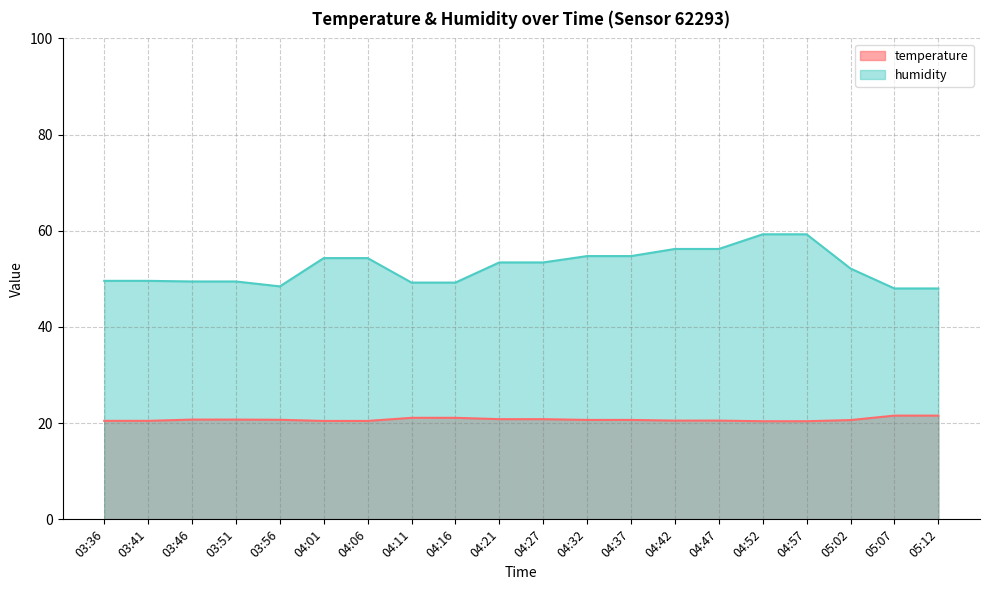

True or false: humidity and temperature cross at least once.

False